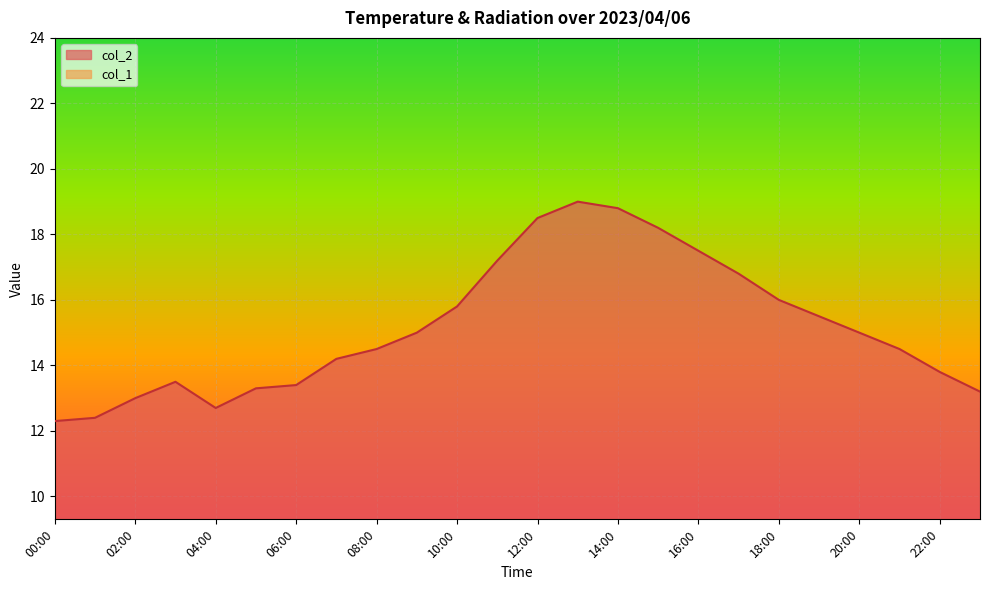

True or false: col_2 and col_1 intersect in this chart.

False